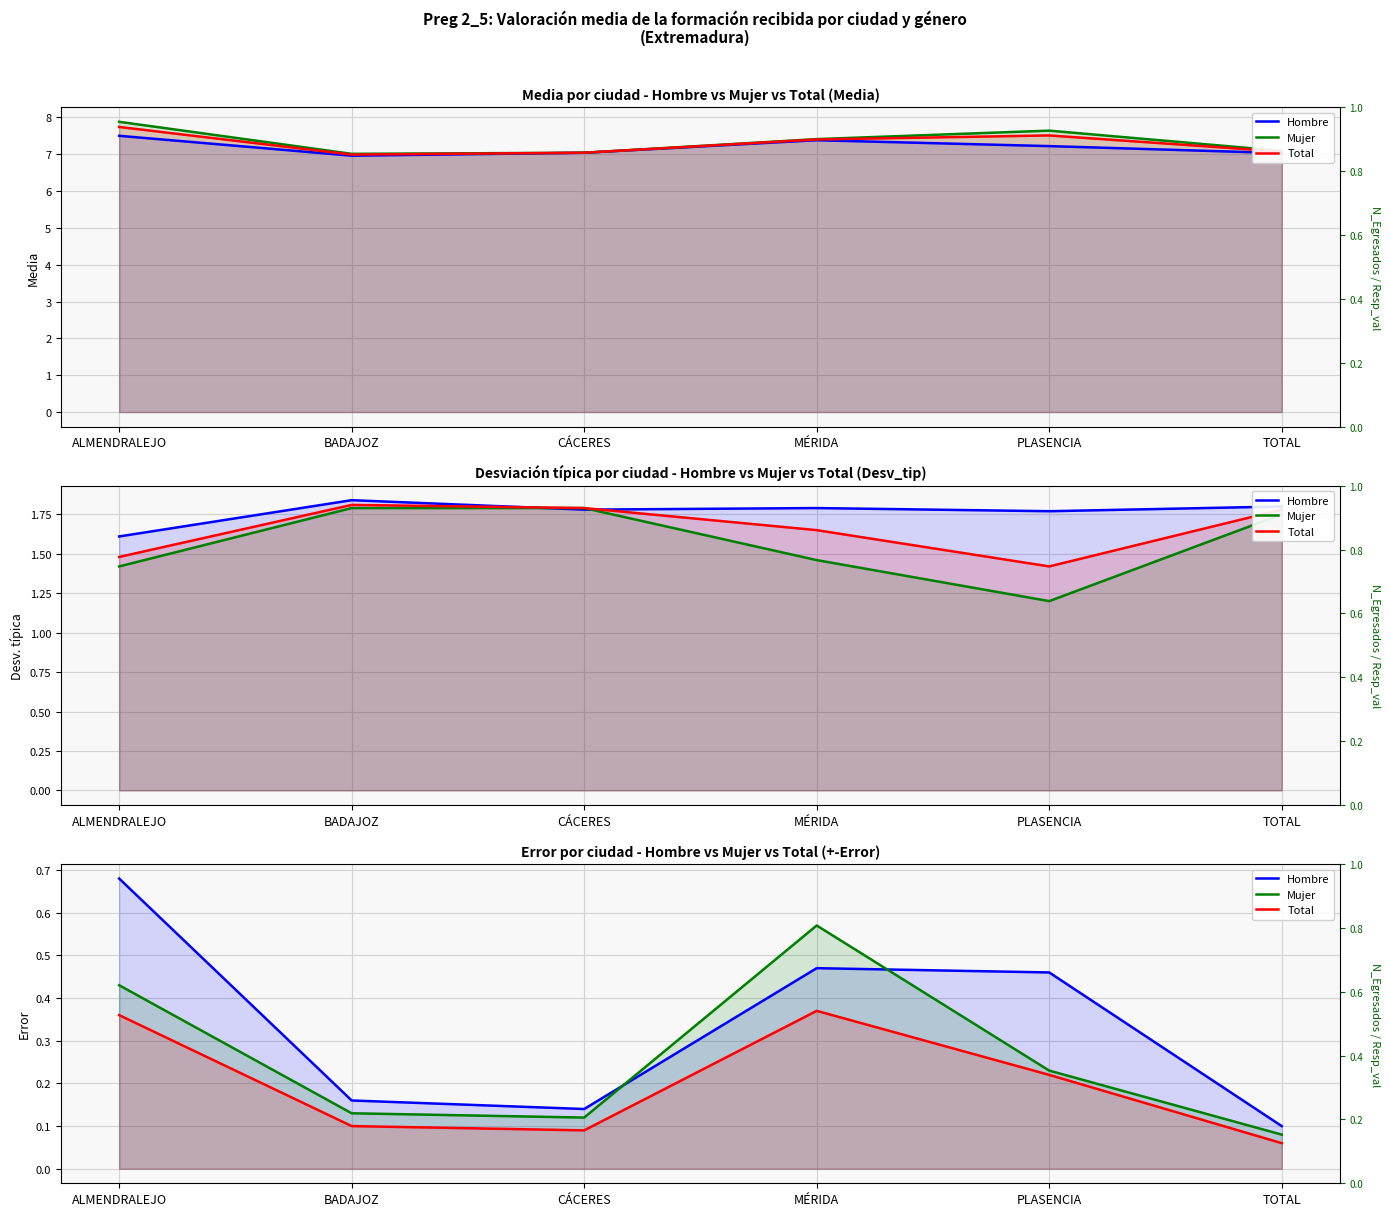

True or false: Total has more than 2 points higher than both neighbors.

False